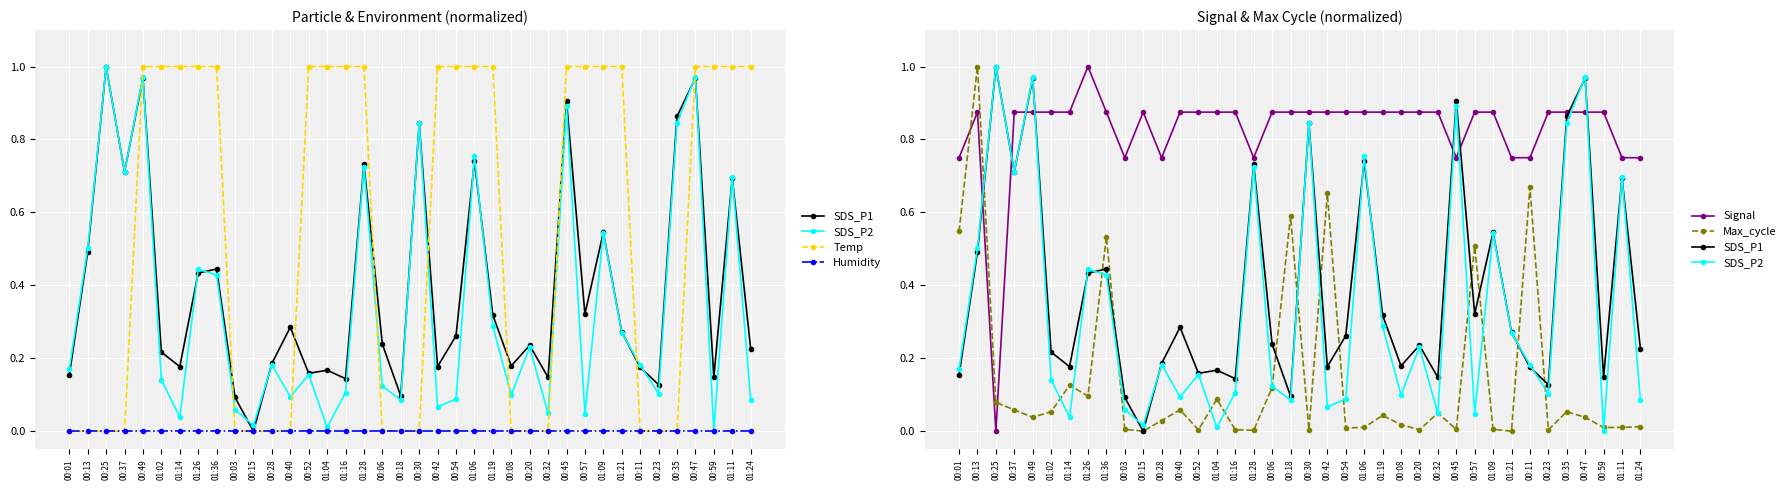

True or false: Signal and Max_cycle cross at least once.

True